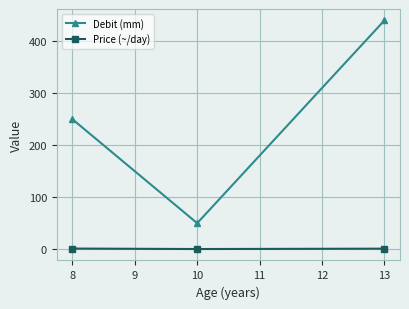

How many distinct data groups are displayed?

2